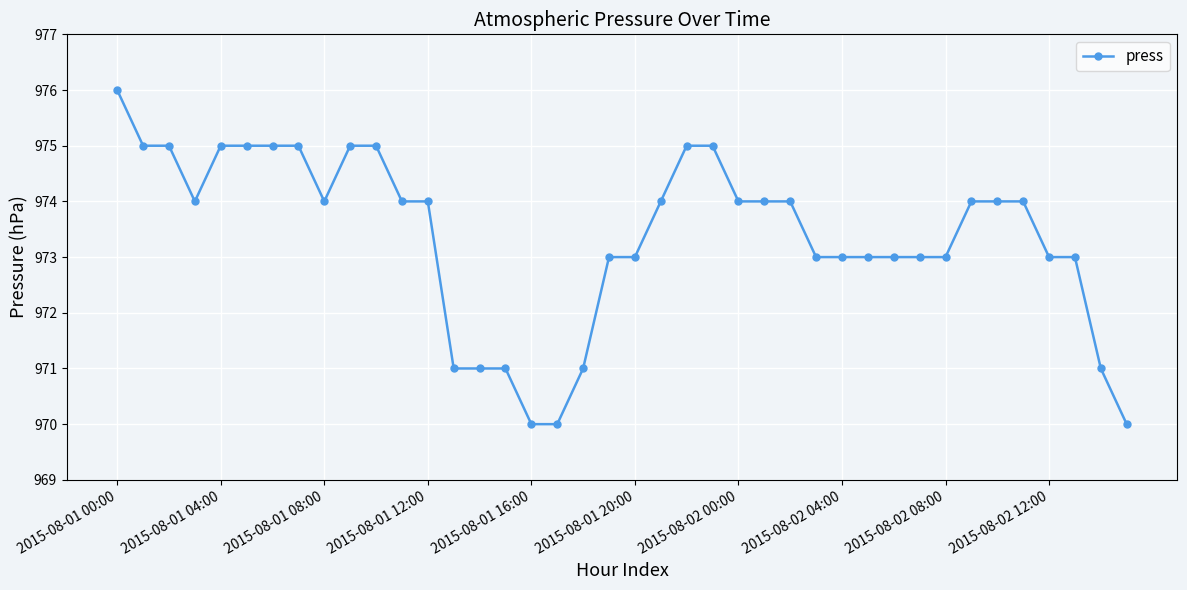

What is the difference between the second highest and second lowest values?

5